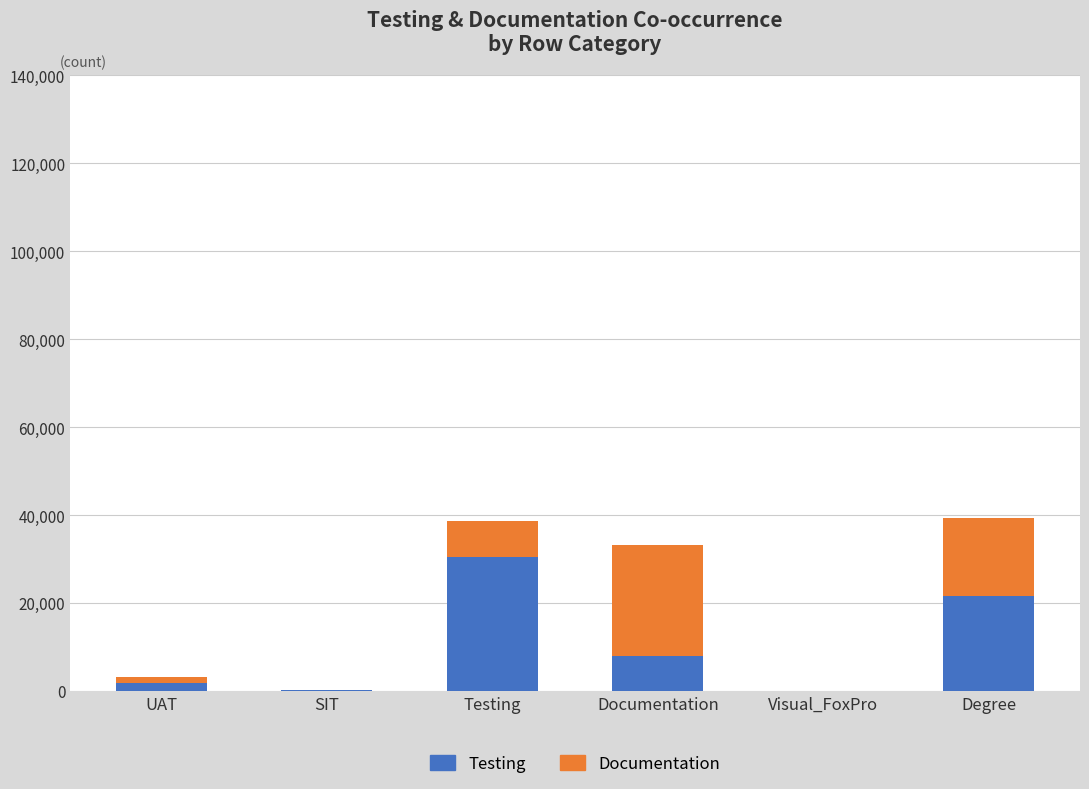

The Testing series shows 21492 at Degree. True or false?

True